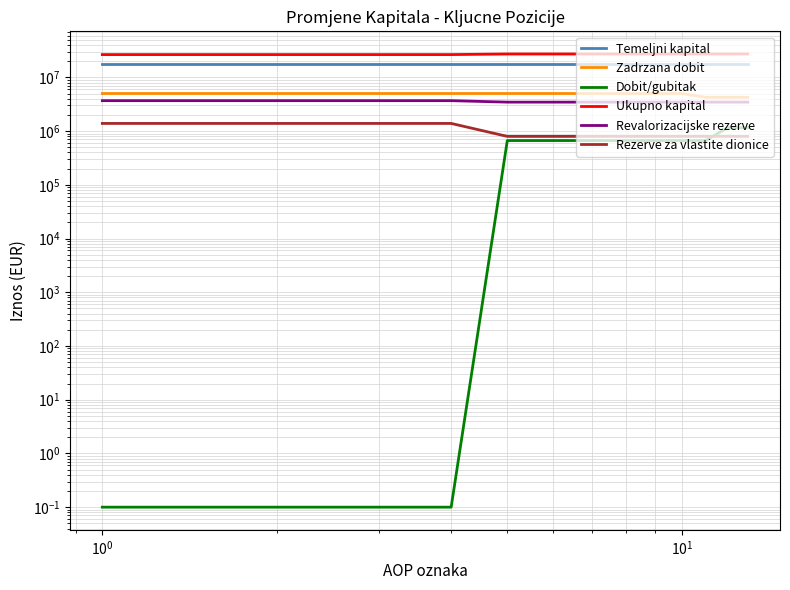

True or false: Rezerve za vlastite dionice and Zadrzana dobit cross at least once.

False